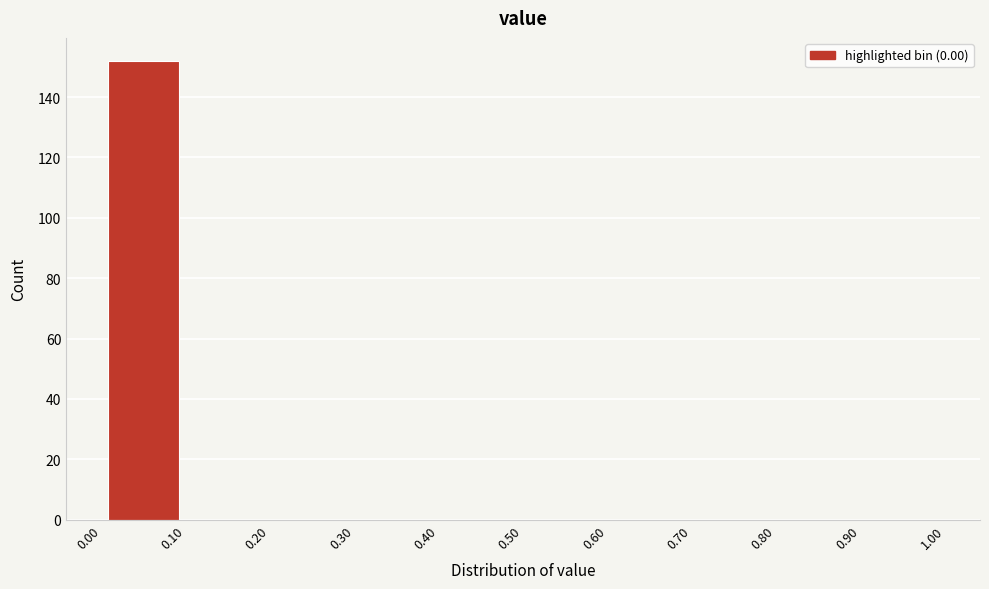

Reading left to right, transcribe this chart: for each bar, give the range it covers on the x-axis and its height. The values are not printed on the chart, so give them approximately, as read against the axis.

0.00 to 0.10: 152
0.10 to 0.20: 0
0.20 to 0.30: 0
0.30 to 0.40: 0
0.40 to 0.50: 0
0.50 to 0.60: 0
0.60 to 0.70: 0
0.70 to 0.80: 0
0.80 to 0.90: 0
0.90 to 1.00: 0